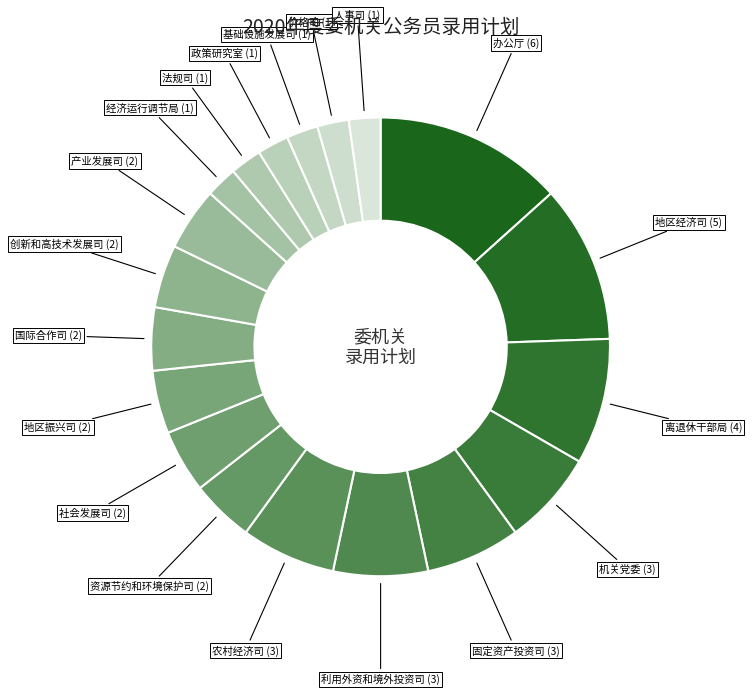

What is the ratio of the value at 地区振兴司 (2) to the value at 经济运行调节局 (1)?

2.0